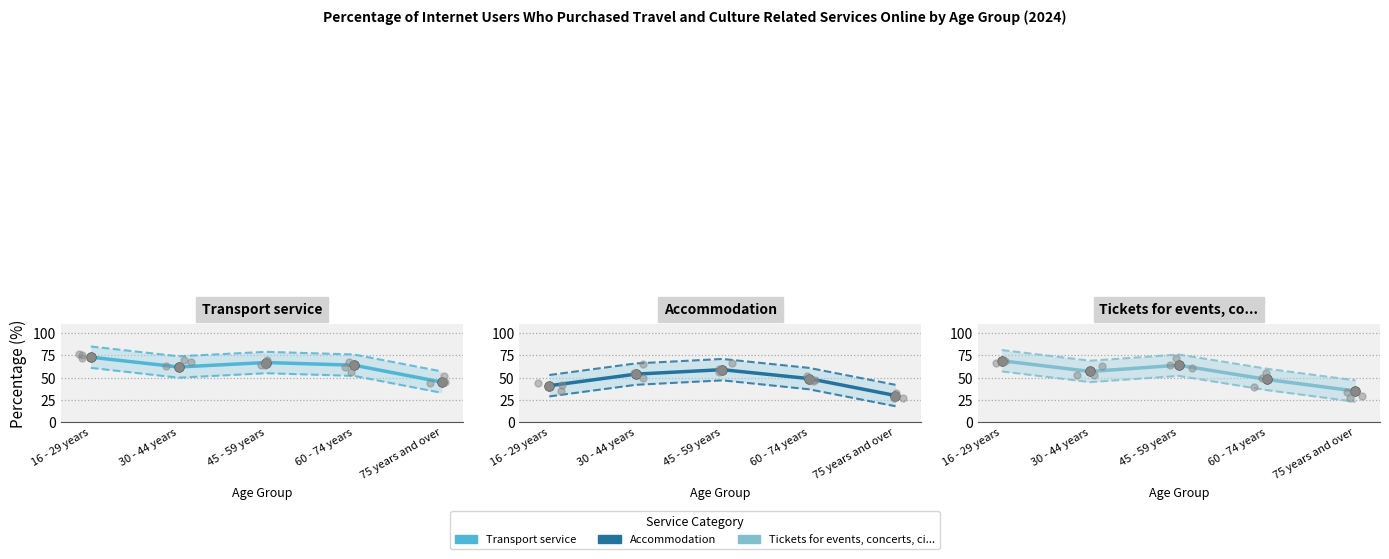

Which series contains the lowest Y value?

Accommodation